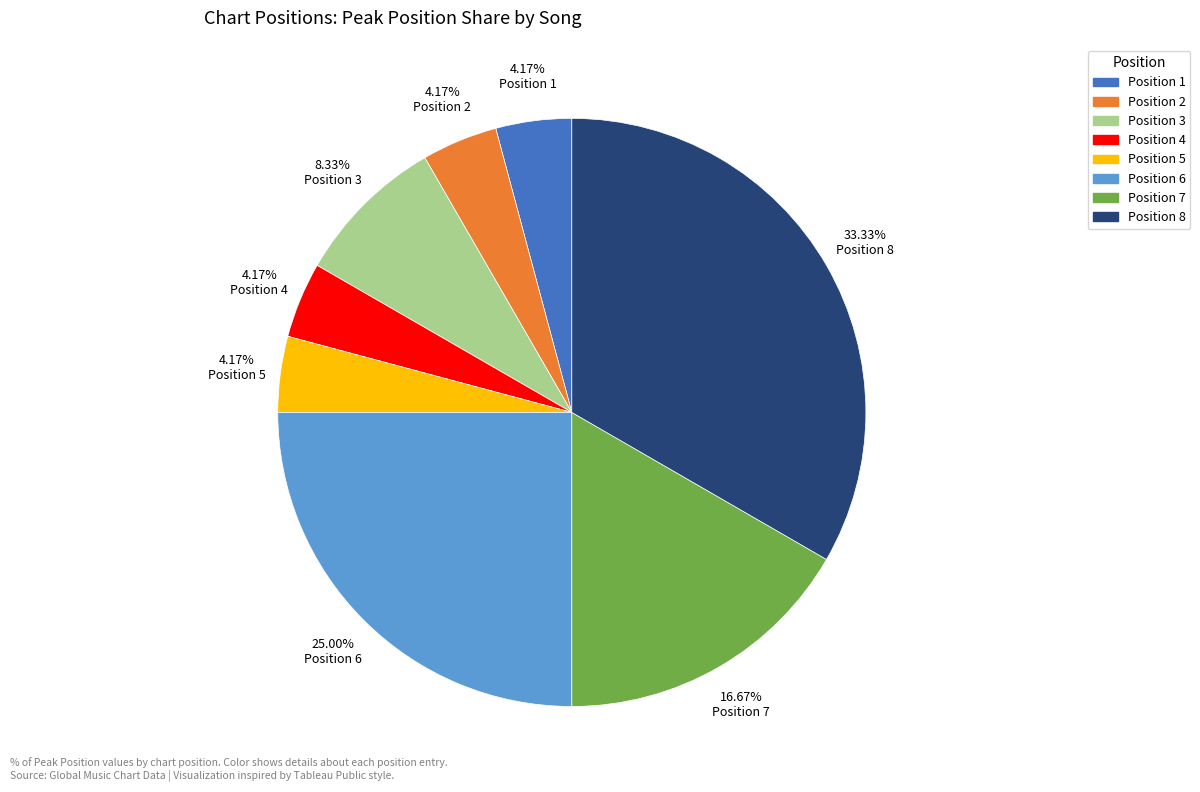

Is there any slice that represents more than half of the pie?

No